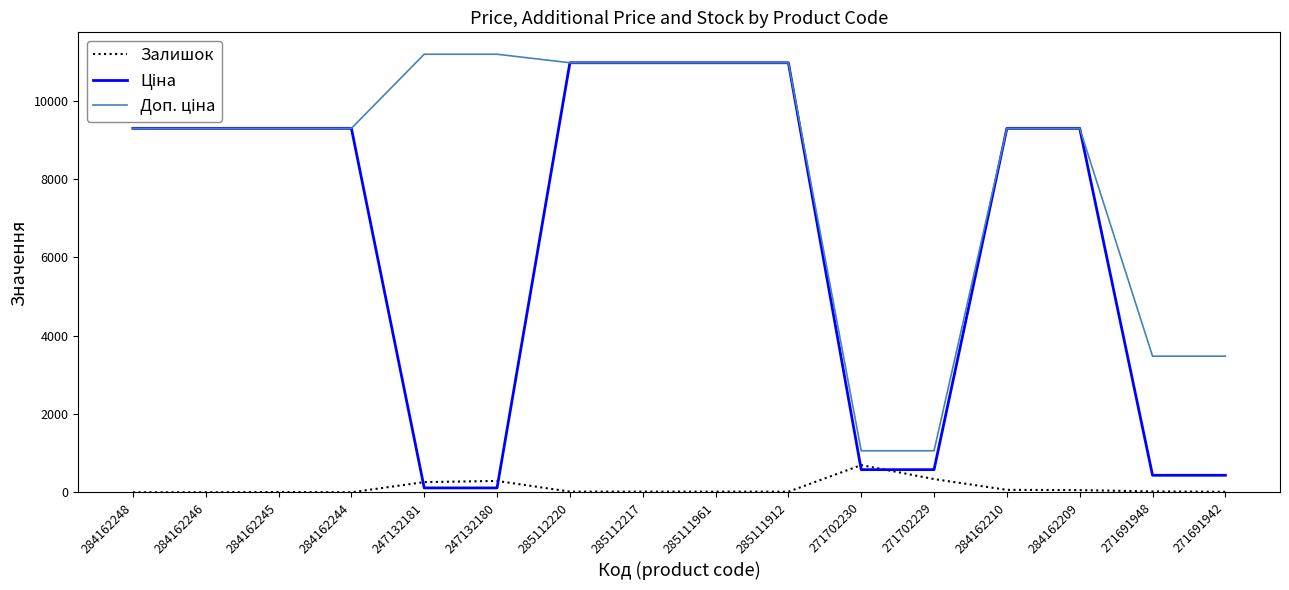

What is the maximum value shown in the chart?

11182.0